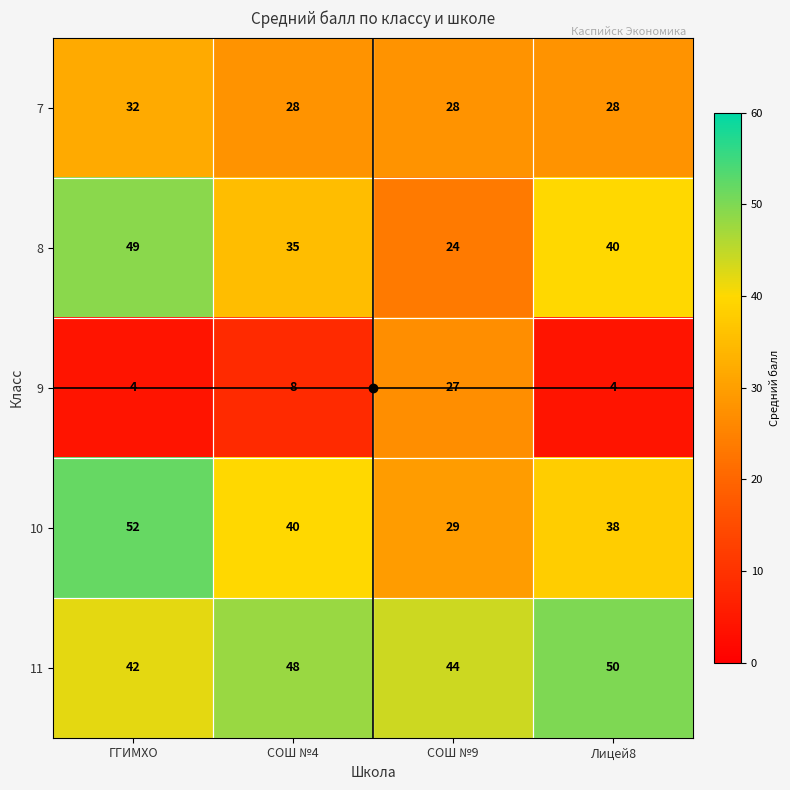

Rank the series by their maximum value, from lowest to highest.

9, 7, 8, 11, 10